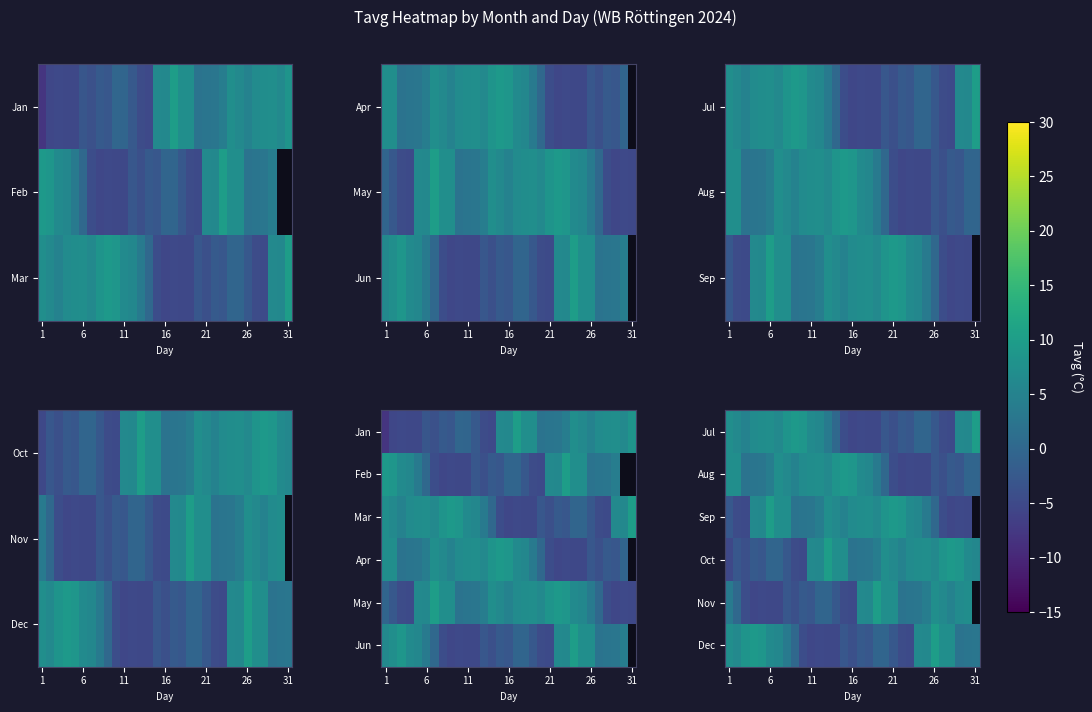

True or false: Jul has a value of 1.4 at 11.

False